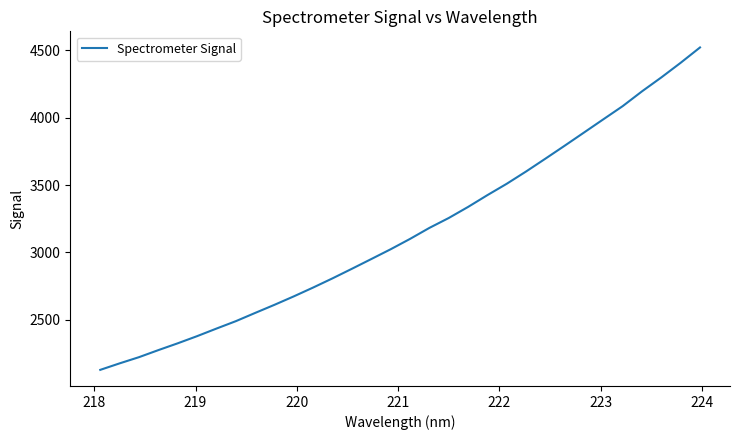

Is this an area chart (filled region under the line)?

No